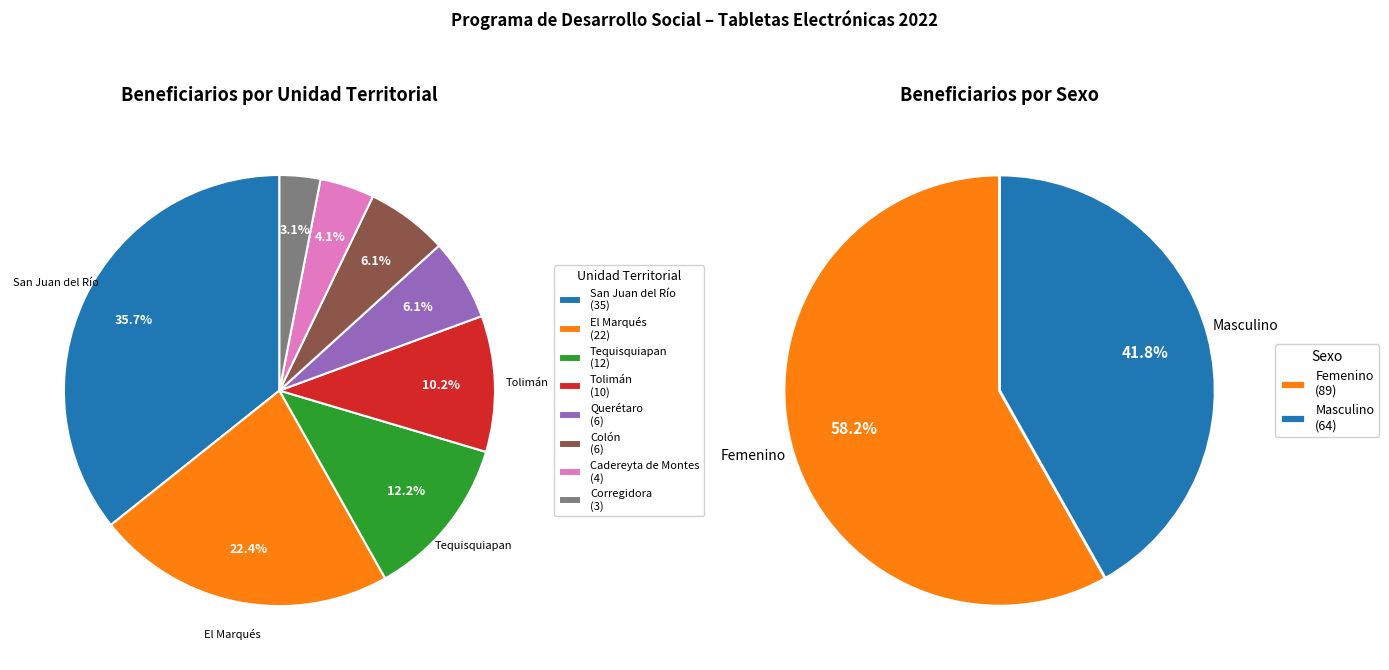

Is Femenino the majority of the pie?

Yes